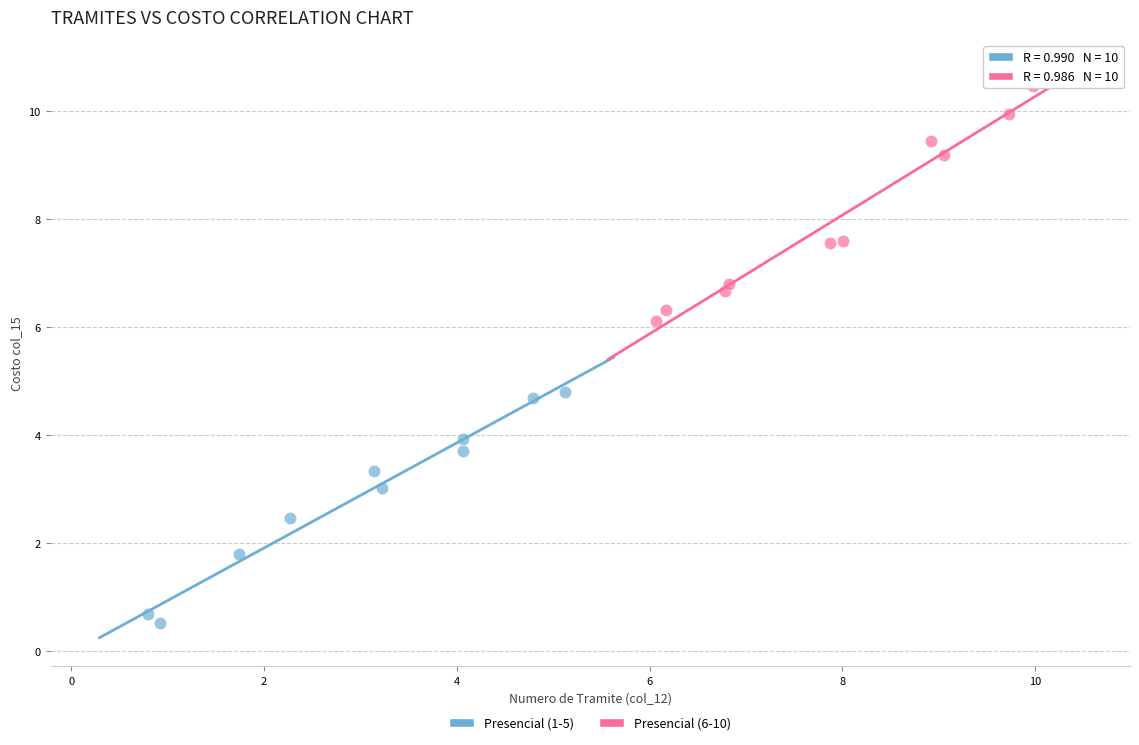

Which series reaches the minimum Y coordinate?

Presencial (1-5)